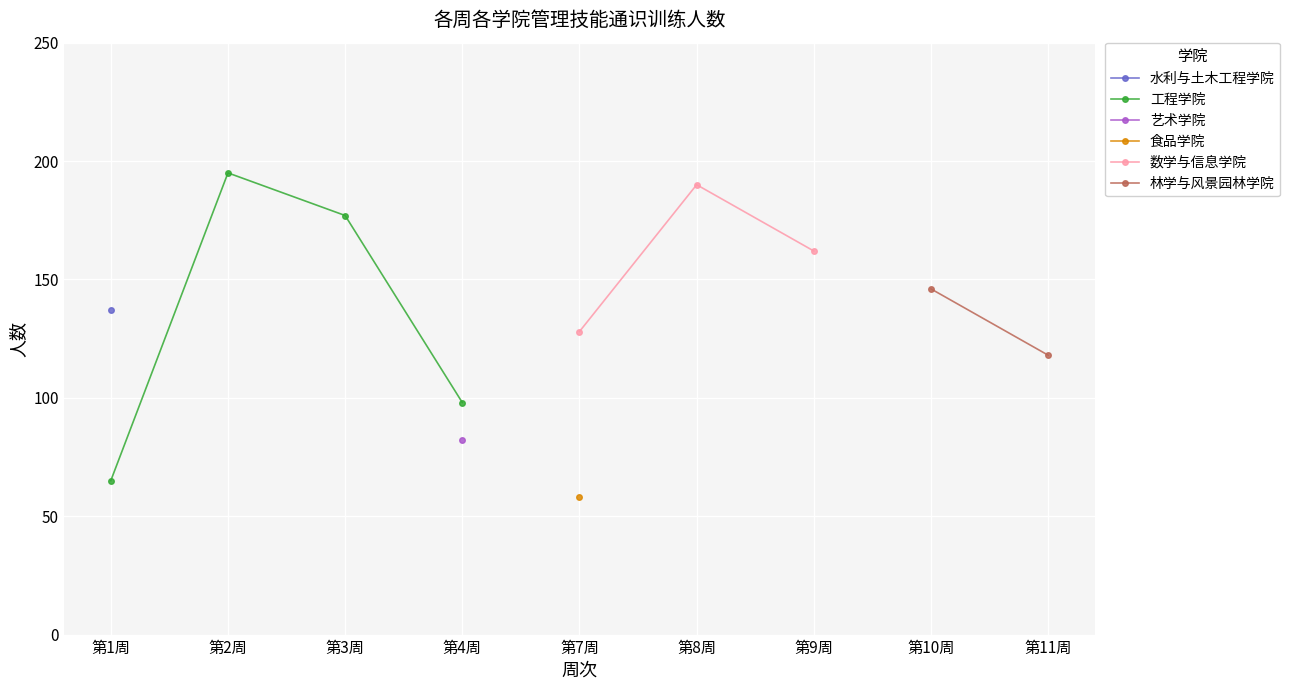

Is the value of 林学与风景园林学院 at 第10周 greater than the value of 食品学院 at 第9周?

No